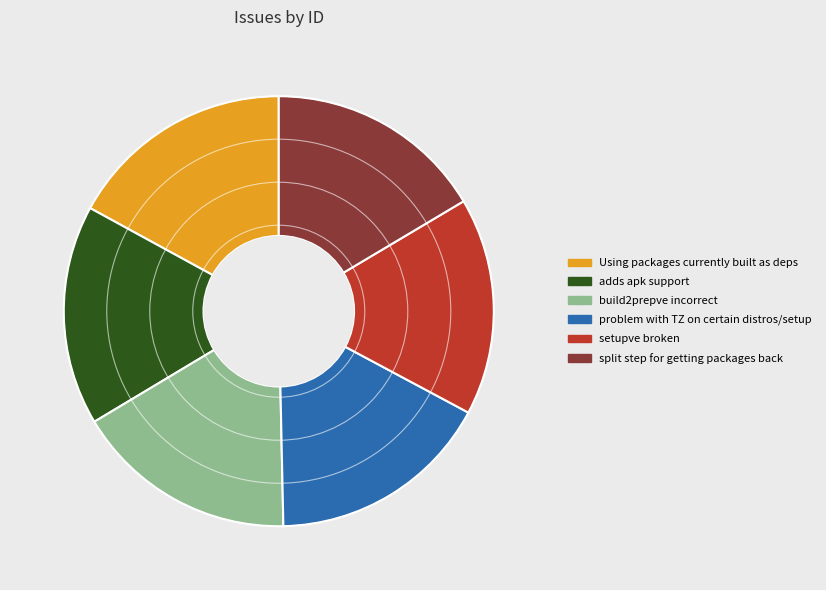

Is there any slice that represents more than half of the pie?

No